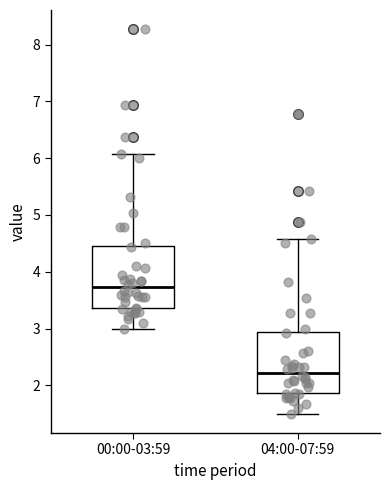

Reading left to right, transcribe this box plot: for each box, give where its median line is, the range the box spans, and where its two whiskers end, as read against the y-axis. The values are not printed on the chart, so give them approximately, as read against the axis.

00:00-03:59: median 3.7, box 3.4 to 4.4, whiskers 3.0 to 6.1
04:00-07:59: median 2.2, box 1.9 to 2.9, whiskers 1.5 to 4.6